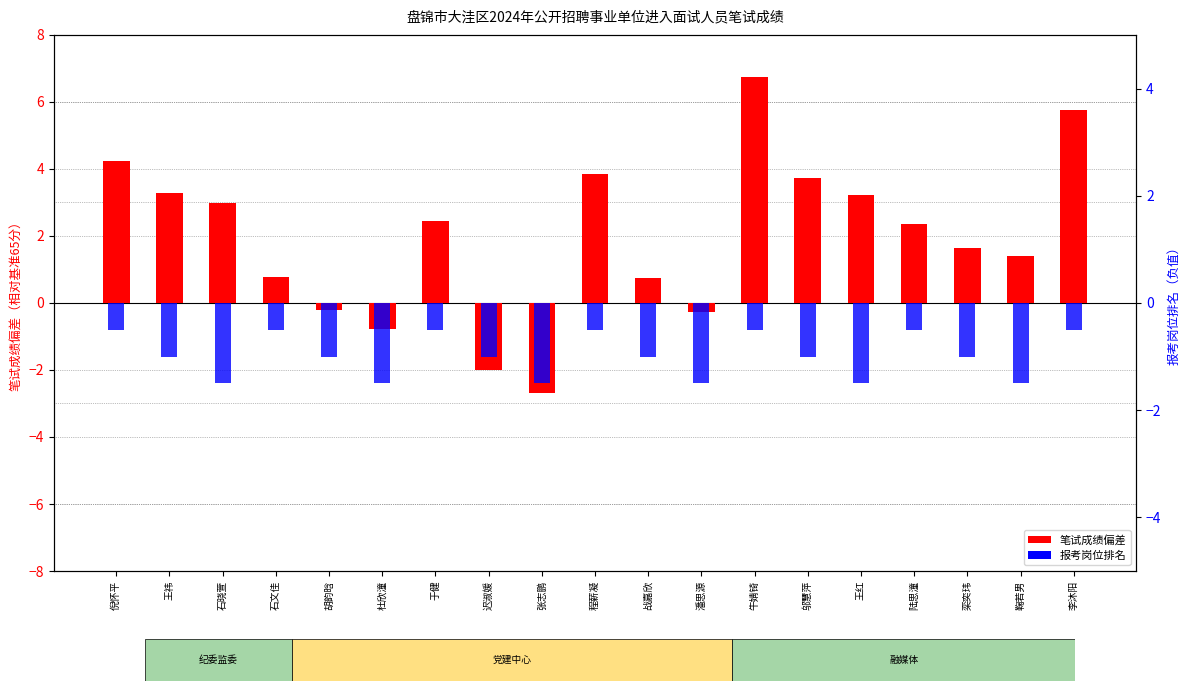

What are all the series names shown in the legend?

笔试成绩偏差, 报考岗位排名